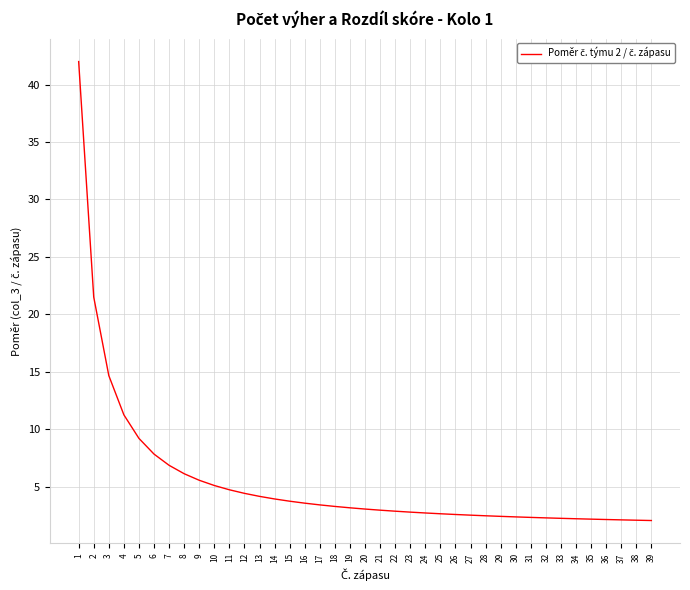

What is the maximum value shown in the chart?

42.0